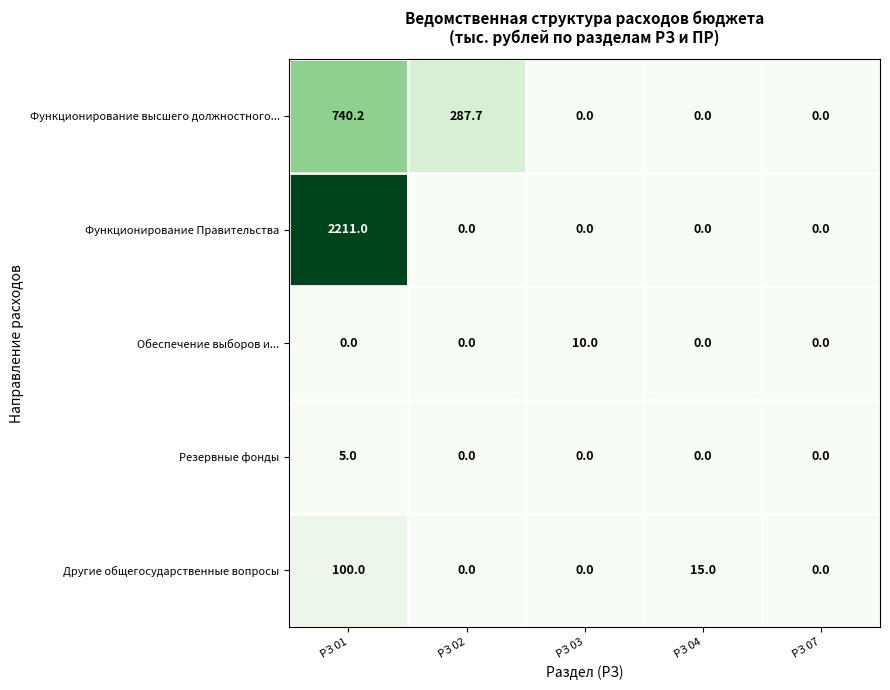

Reading right to left, list all the values displayed in this chart.

Функционирование высшего должностного...: 0.0	0.0	0.0	287.7	740.2
Функционирование Правительства: 0.0	0.0	0.0	0.0	2211.0
Обеспечение выборов и...: 0.0	0.0	10.0	0.0	0.0
Резервные фонды: 0.0	0.0	0.0	0.0	5.0
Другие общегосударственные вопросы: 0.0	15.0	0.0	0.0	100.0